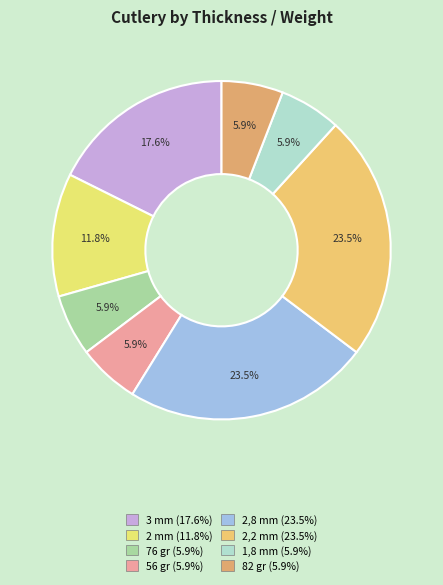

How much of the chart is everything except 56 gr?

94.1%